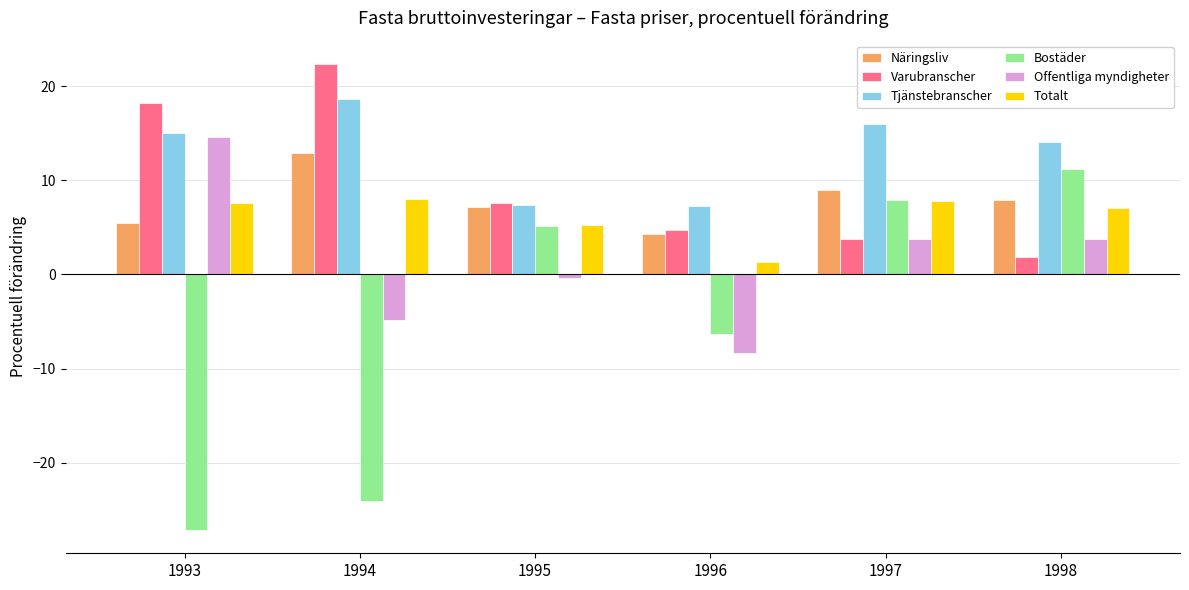

How many groups of bars are there?

6